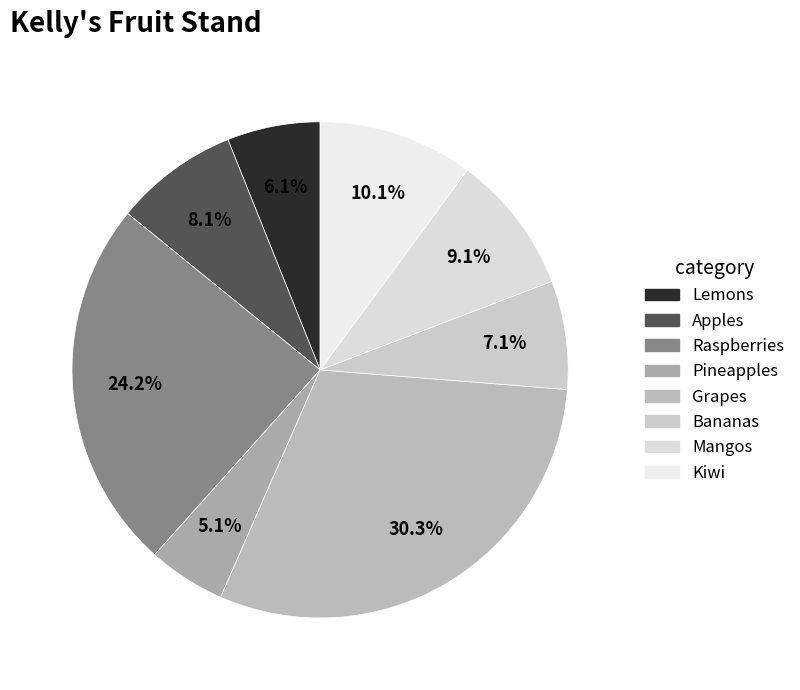

Count the number of slices in the pie.

8